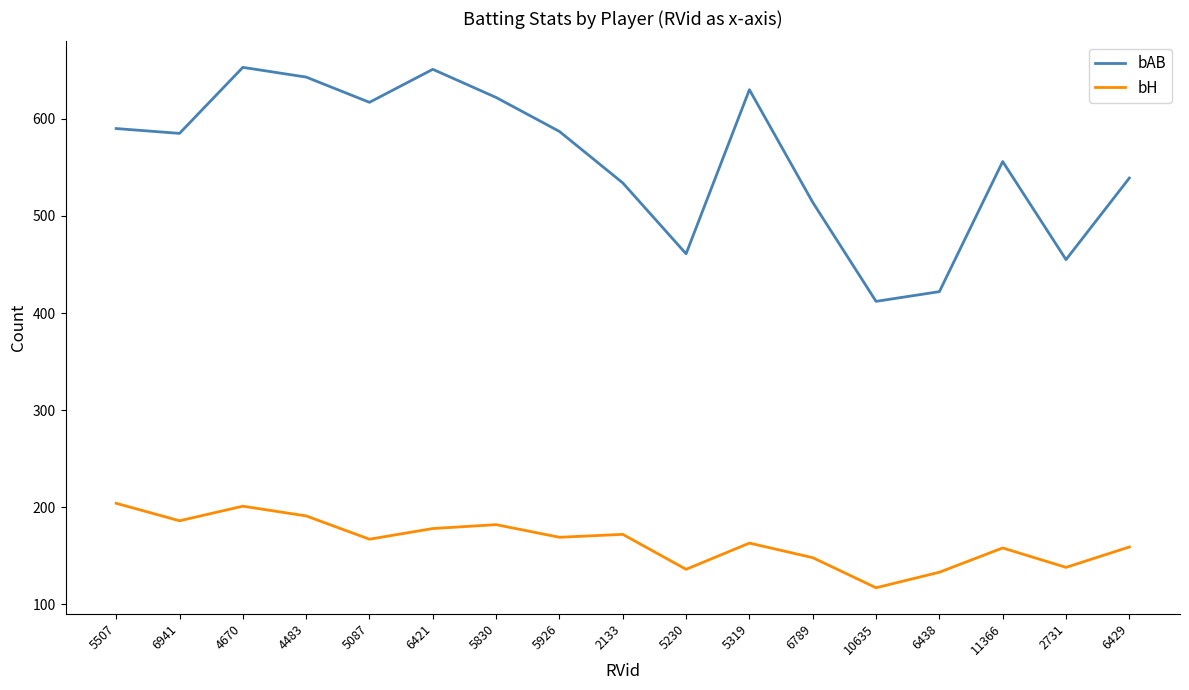

What is the difference between the maximum and minimum values in the bH series?

87